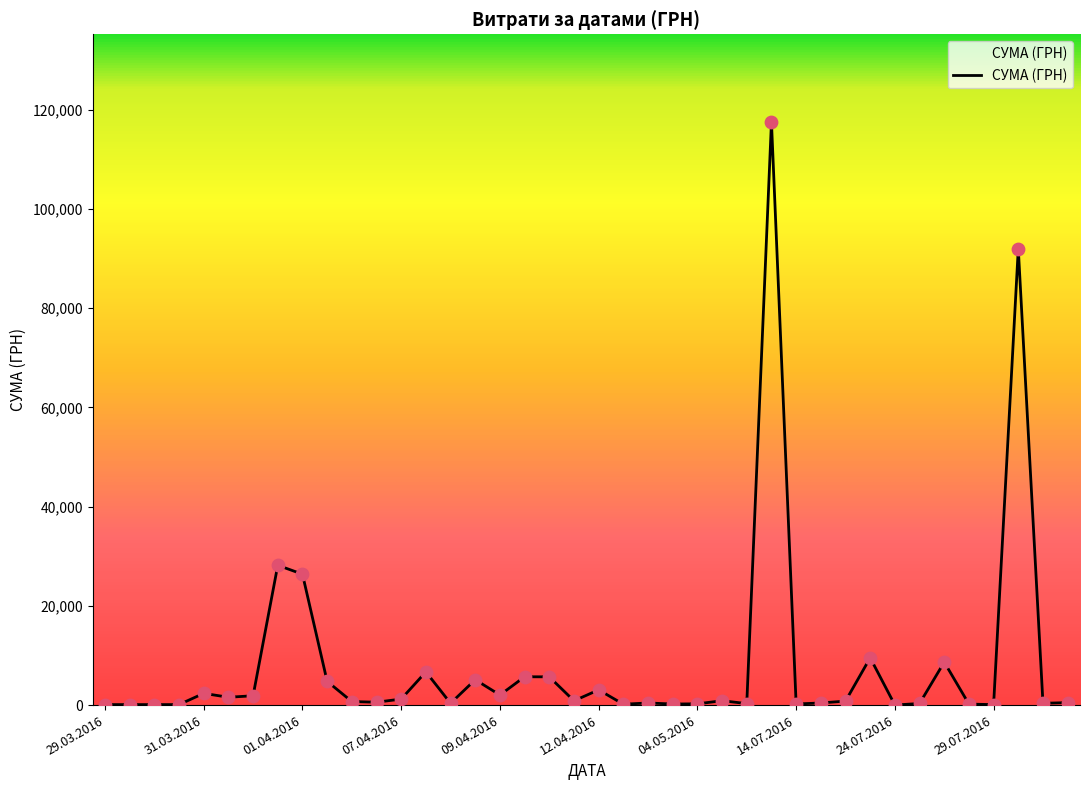

What is the difference between the maximum and minimum values?

117557.6